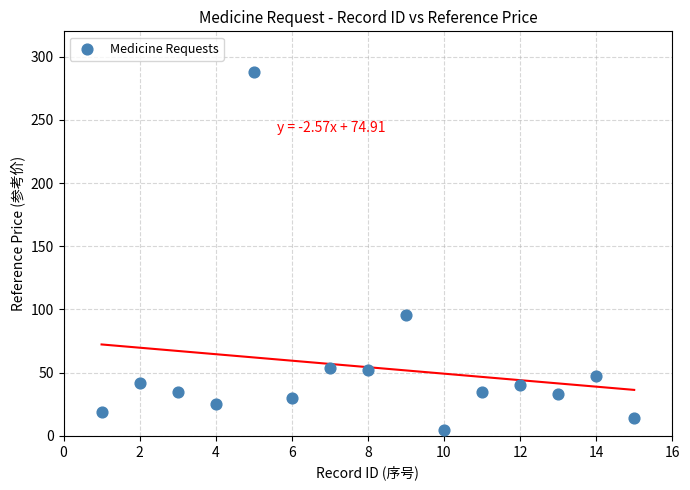

What is the range of X values (max minus min)?

14.0